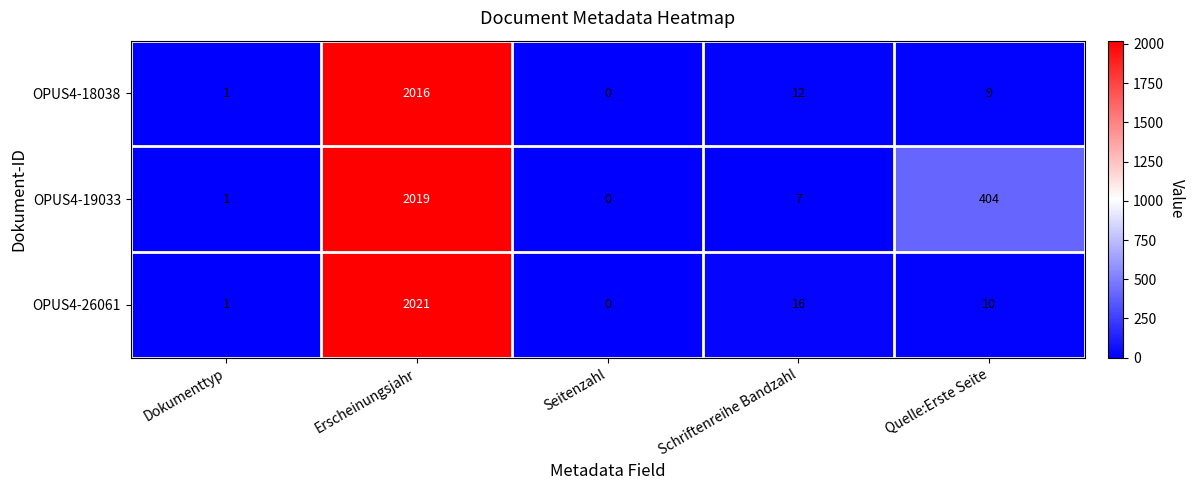

Which category has the highest value in the OPUS4-18038 series?

Erscheinungsjahr